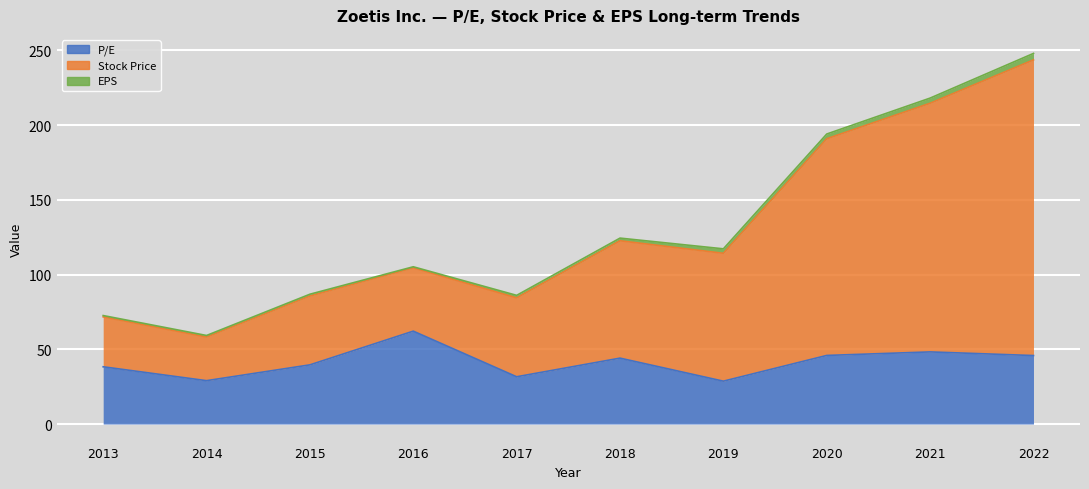

Which series has the largest range (max minus min)?

Stock Price